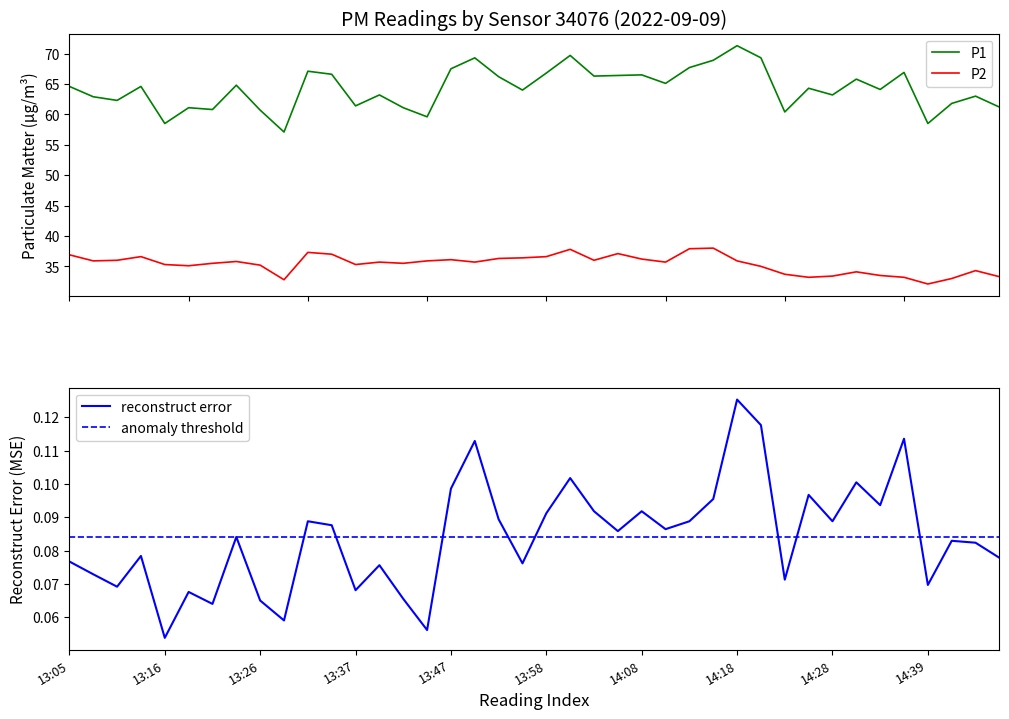

Between 13:18 and 13:55, which series saw the biggest shift?

P1